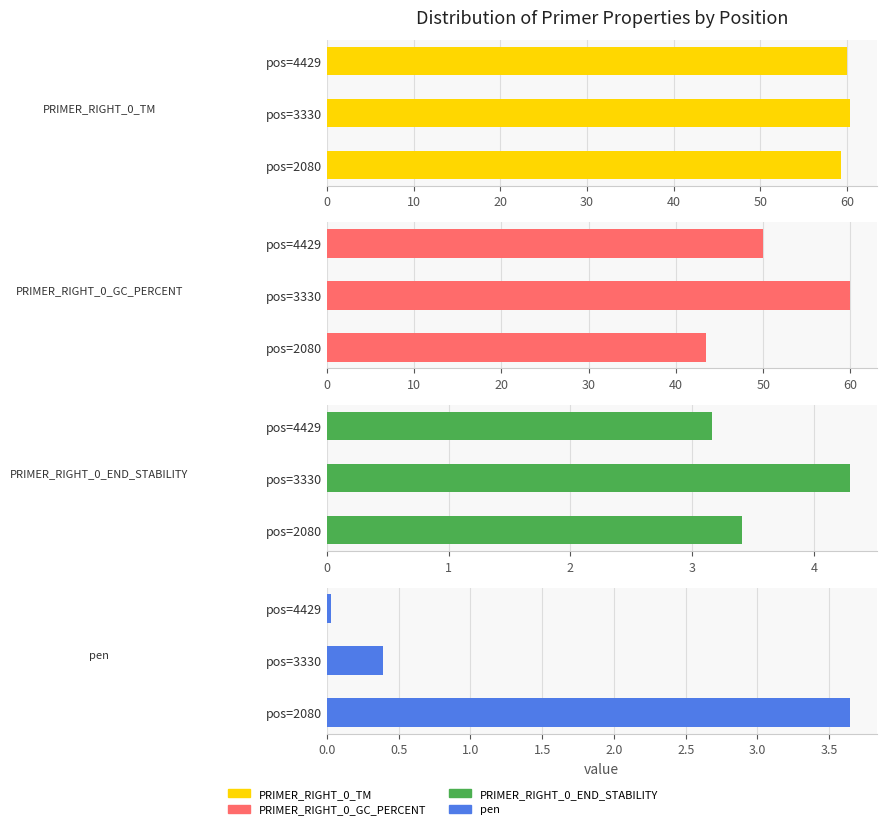

What are all the series names shown in the legend?

PRIMER_RIGHT_0_TM, PRIMER_RIGHT_0_GC_PERCENT, PRIMER_RIGHT_0_END_STABILITY, pen